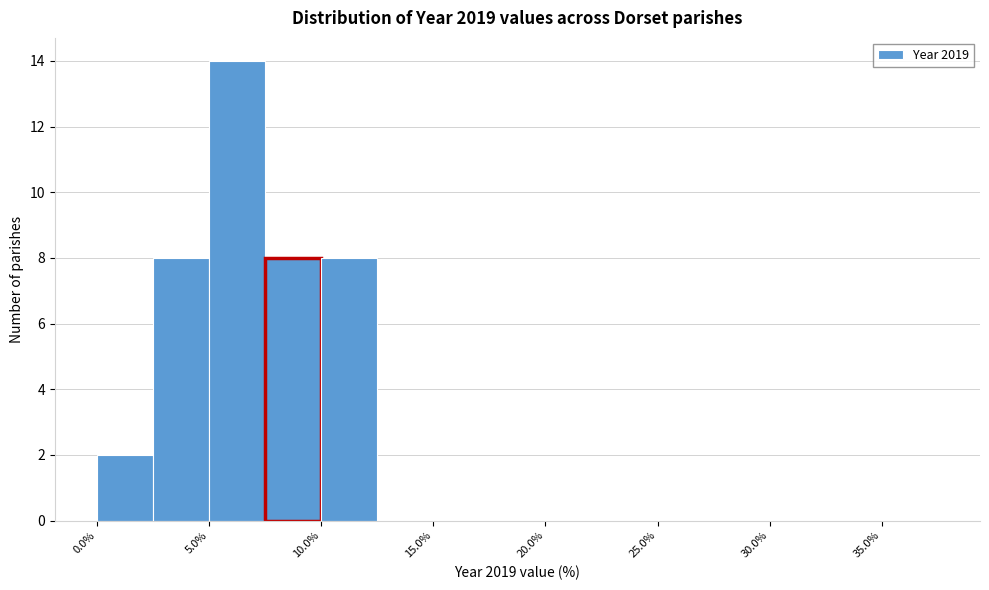

What is the height of the bar covering 10.0 to 12.5 on the x-axis? The values are not printed on the chart, so give them approximately, as read against the axis.

8